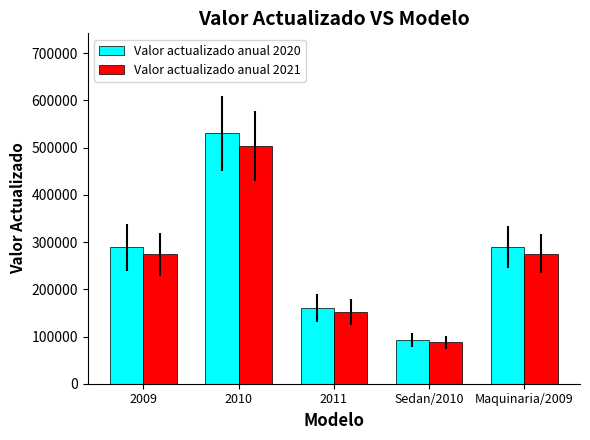

How many data points in Valor actualizado anual 2021 are less than 274075?

2